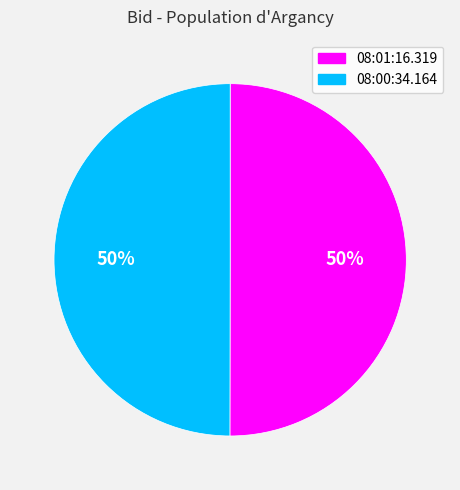

To the nearest percent, what portion does 08:01:16.319 represent?

50%